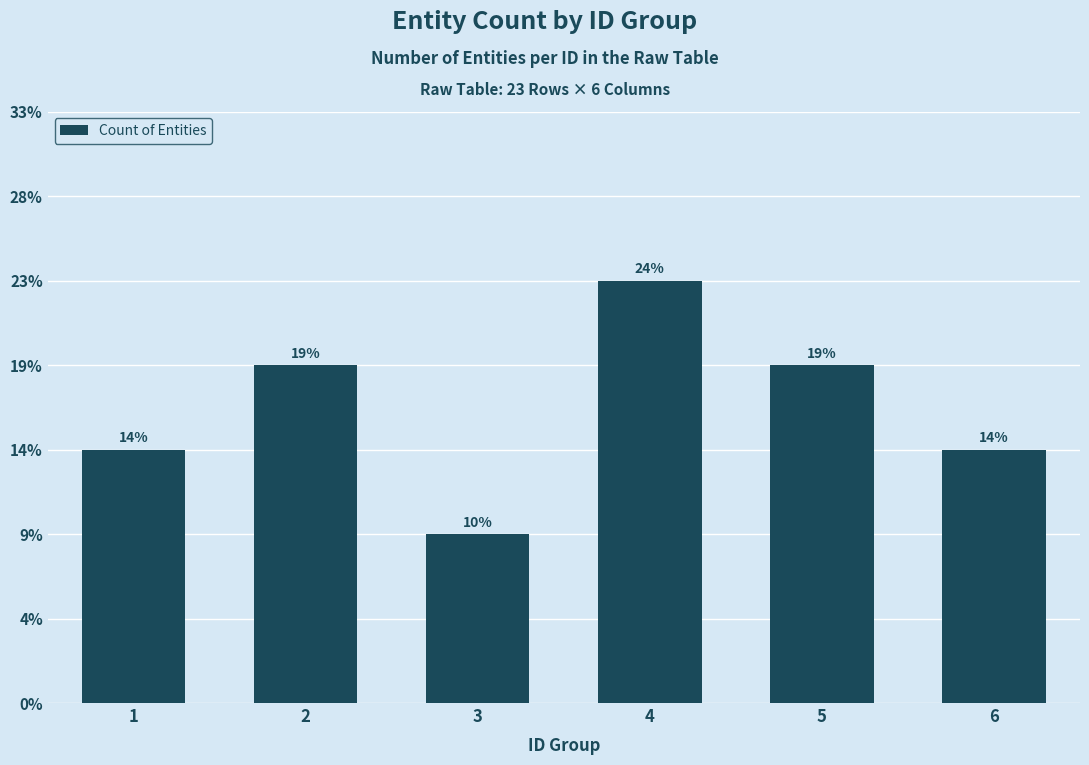

Reading left to right, extract all data points from this chart.

3	4	2	5	4	3